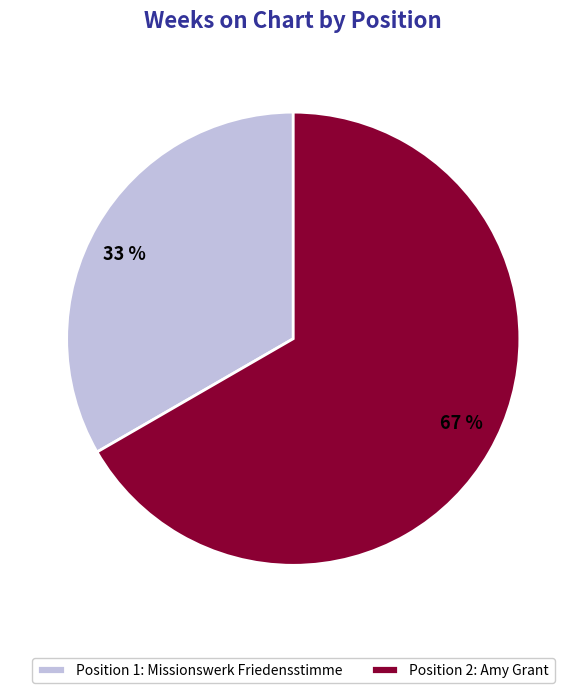

Which has a higher value, Position 1: Missionswerk Friedensstimme or Position 2: Amy Grant?

Position 2: Amy Grant